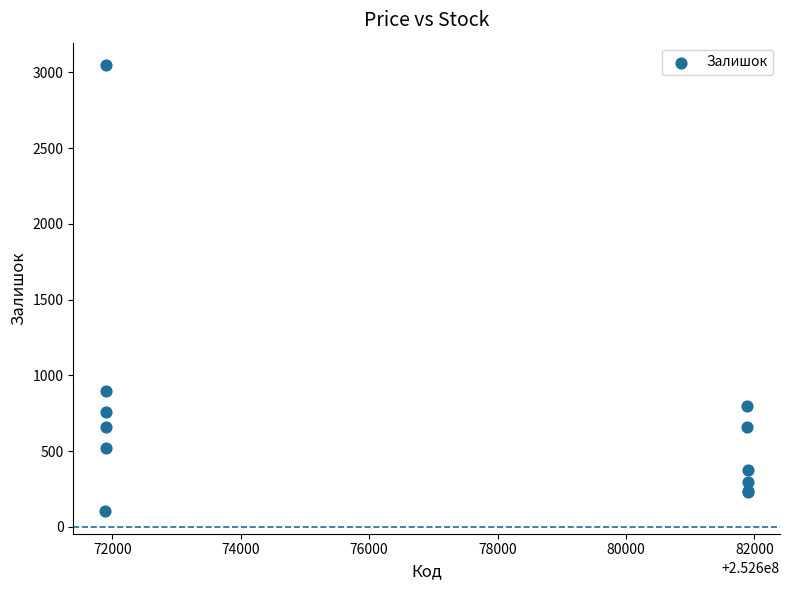

What Y value in the scatter plot is closest to 1575?

894